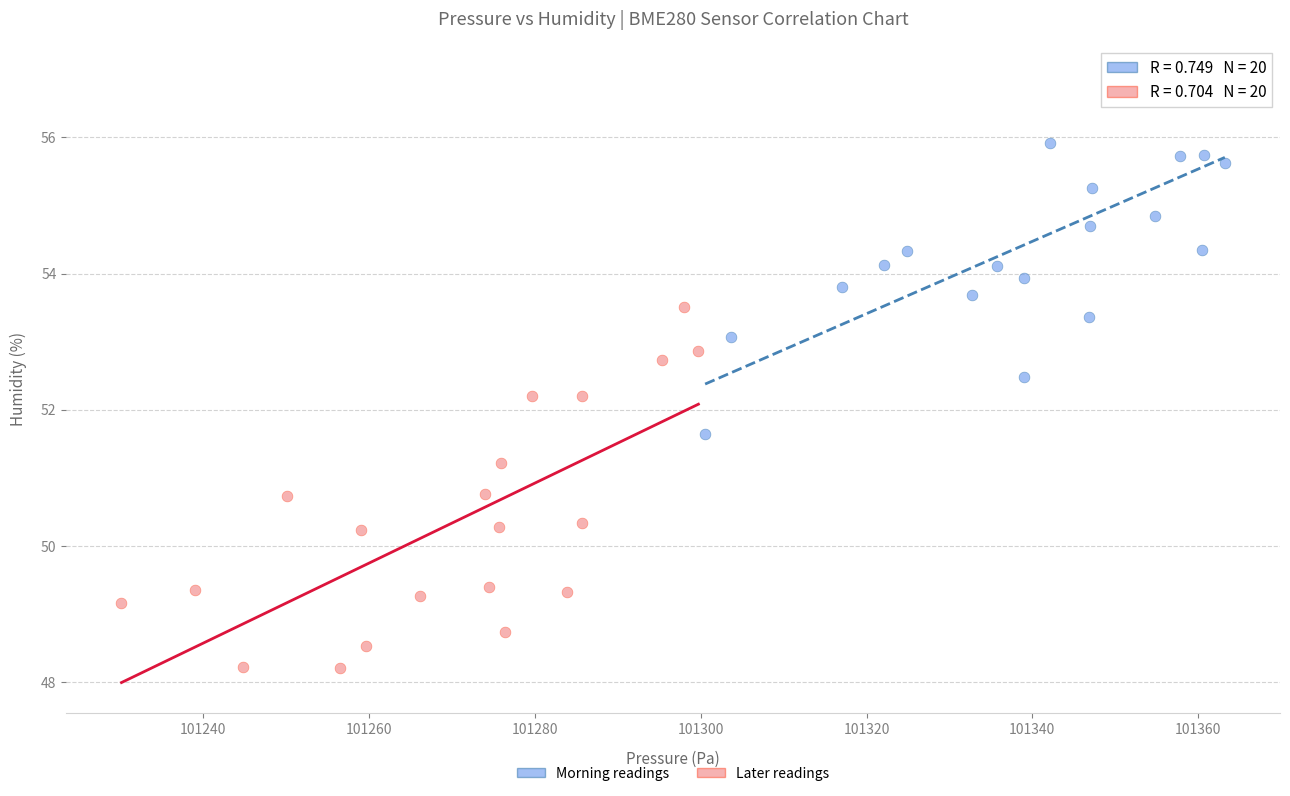

Which series has the widest spread of Y values?

Later readings